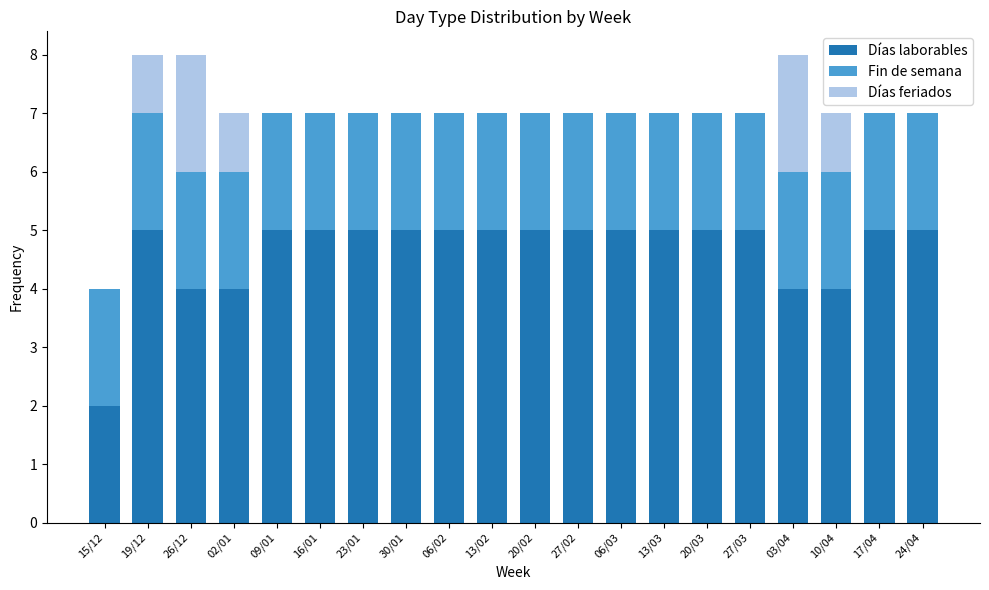

What is the maximum value for Días laborables?

5